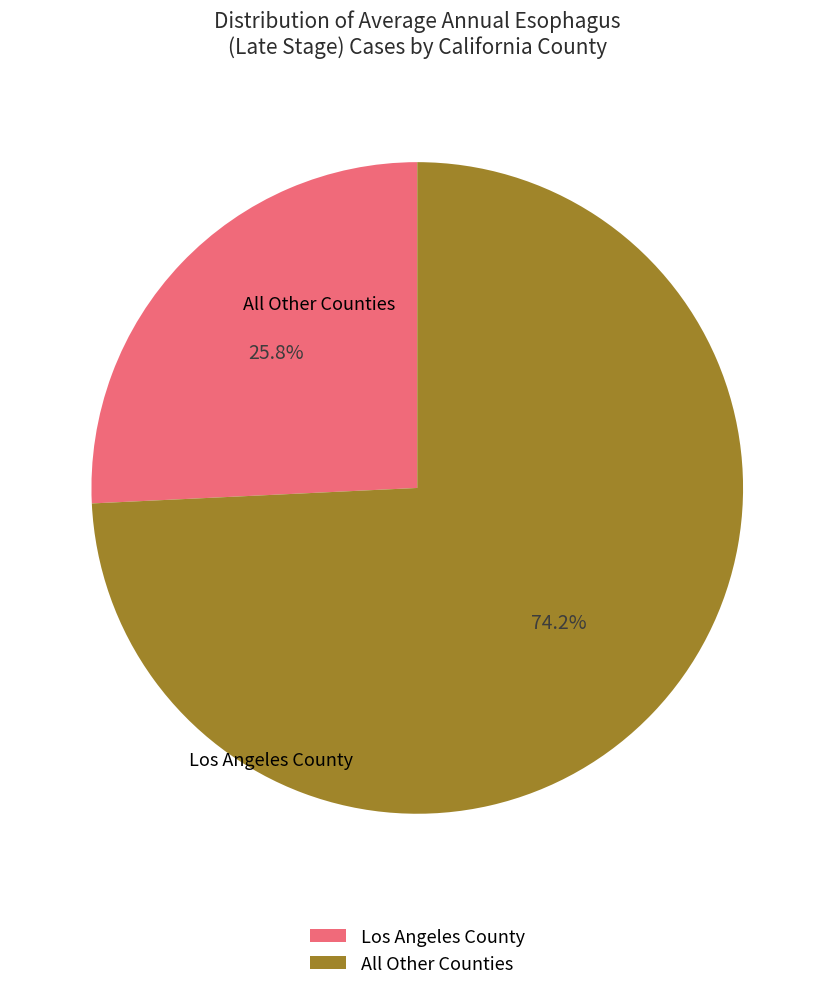

Count the number of slices in the pie.

2